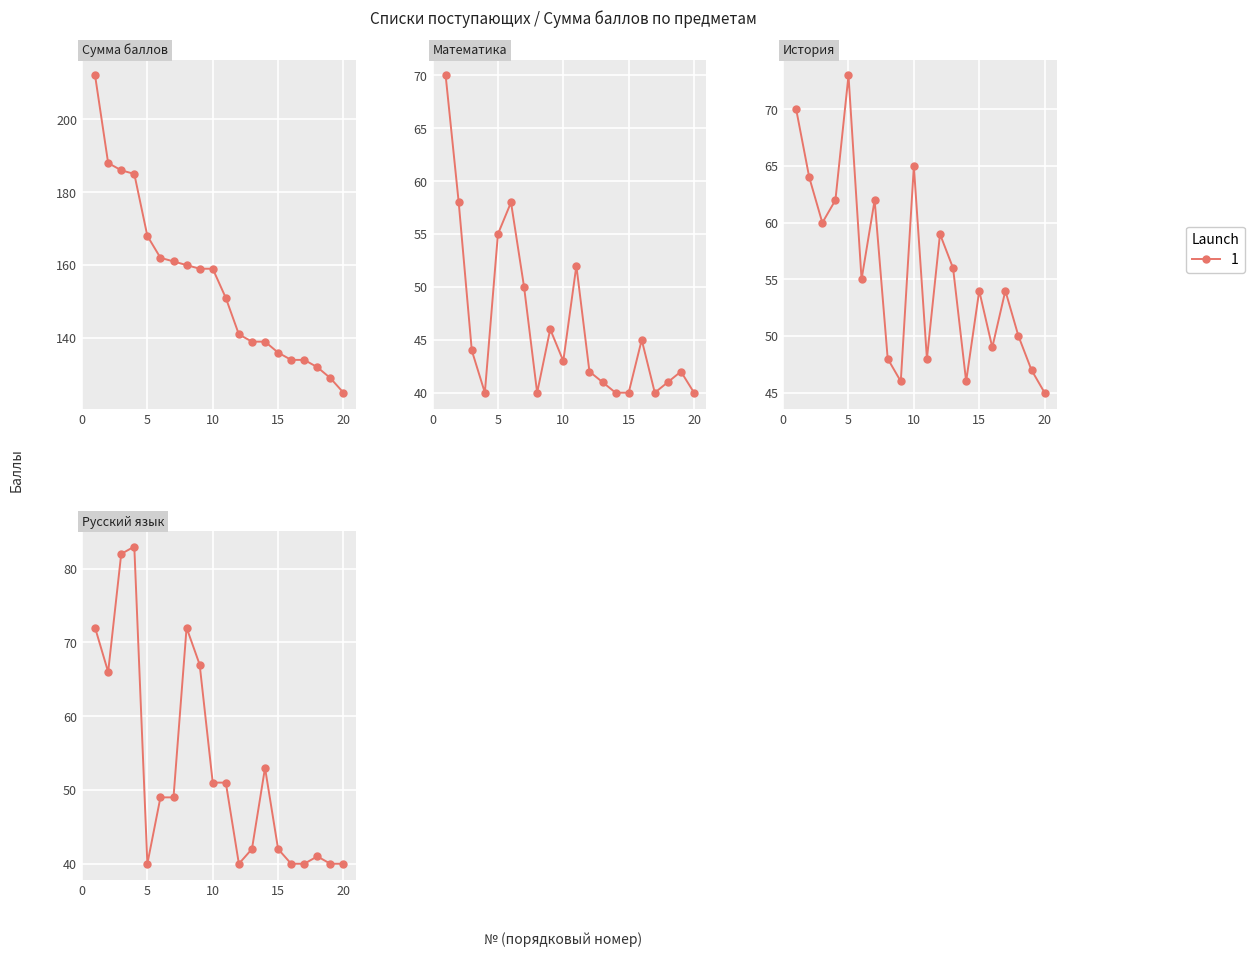

Reading left to right, transcribe all the data shown in this chart.

Сумма баллов: 1=212	2=188	3=186	4=185	5=168	6=162	7=161	8=160	9=159	10=159	11=151	12=141	13=139	14=139	15=136	16=134	17=134	18=132	19=129	20=125
Математика: 1=70	2=58	3=44	4=40	5=55	6=58	7=50	8=40	9=46	10=43	11=52	12=42	13=41	14=40	15=40	16=45	17=40	18=41	19=42	20=40
История: 1=70	2=64	3=60	4=62	5=73	6=55	7=62	8=48	9=46	10=65	11=48	12=59	13=56	14=46	15=54	16=49	17=54	18=50	19=47	20=45
Русский язык: 1=72	2=66	3=82	4=83	5=40	6=49	7=49	8=72	9=67	10=51	11=51	12=40	13=42	14=53	15=42	16=40	17=40	18=41	19=40	20=40